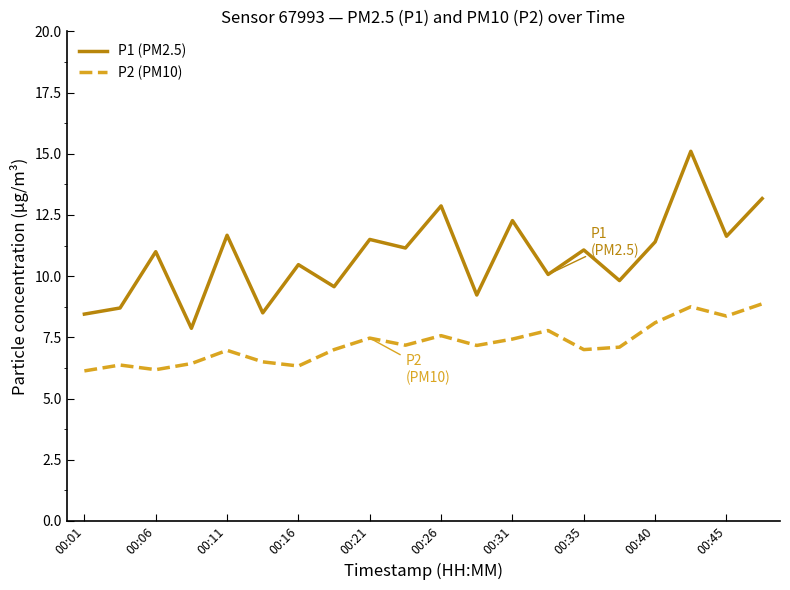

In P1 (PM2.5), how many points are lower than both neighbors (excluding endpoints)?

8